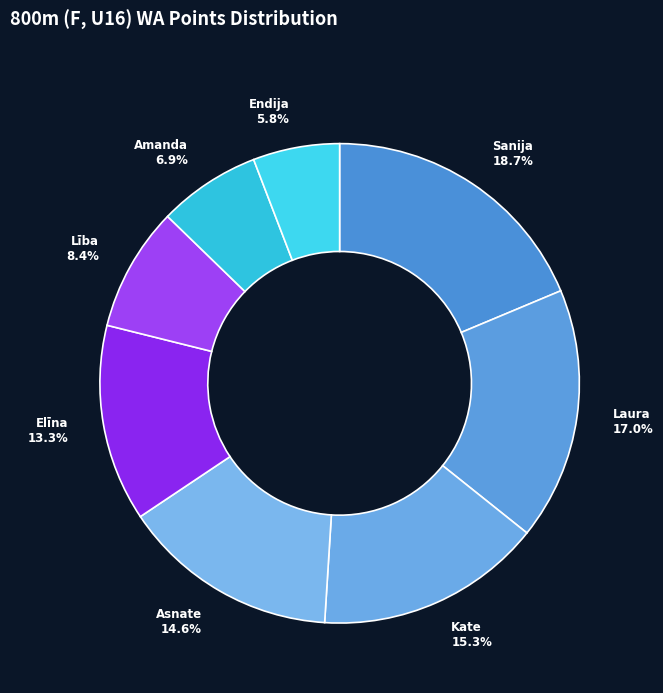

Which slice is the smallest?

Endija Aleksejeva